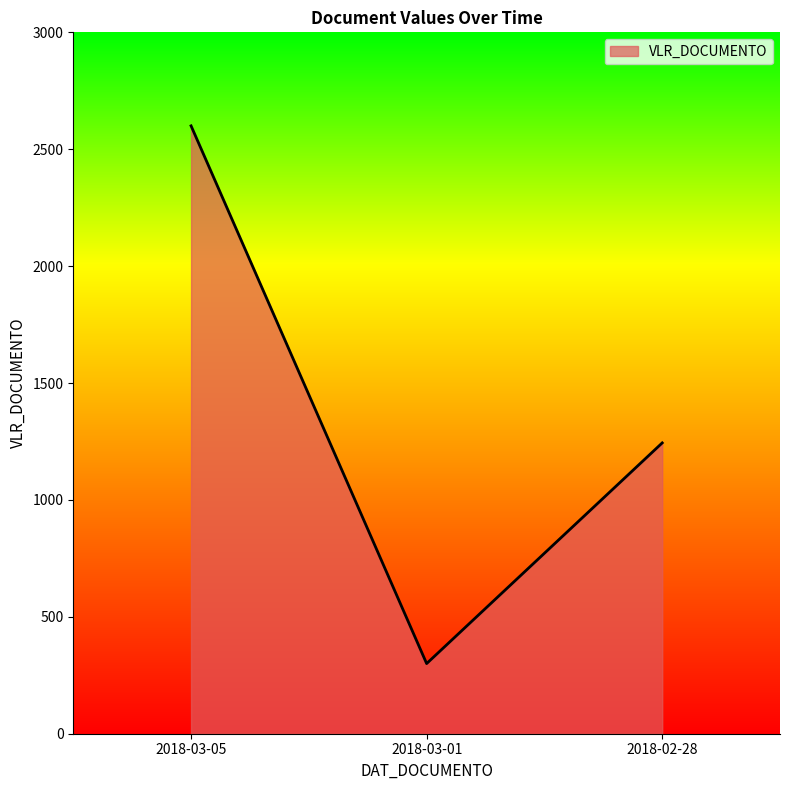

How many series are shown in this chart?

1